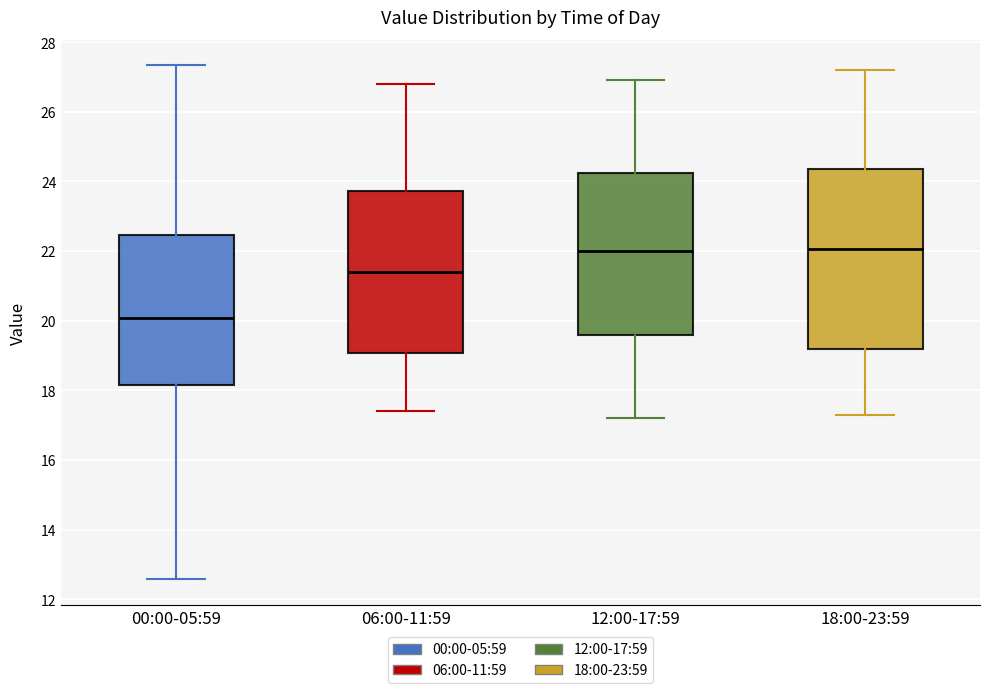

Comparing the boxes themselves (not the whiskers), which one is the tallest?

18:00-23:59